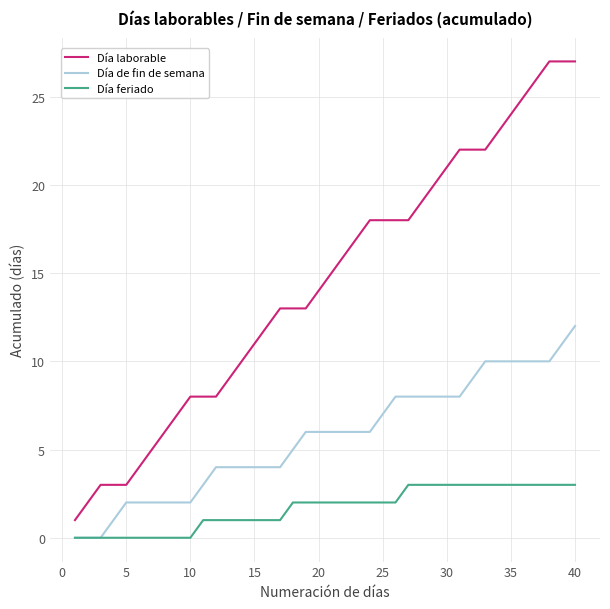

Rank the series by their maximum value, from highest to lowest.

Día laborable, Día de fin de semana, Día feriado